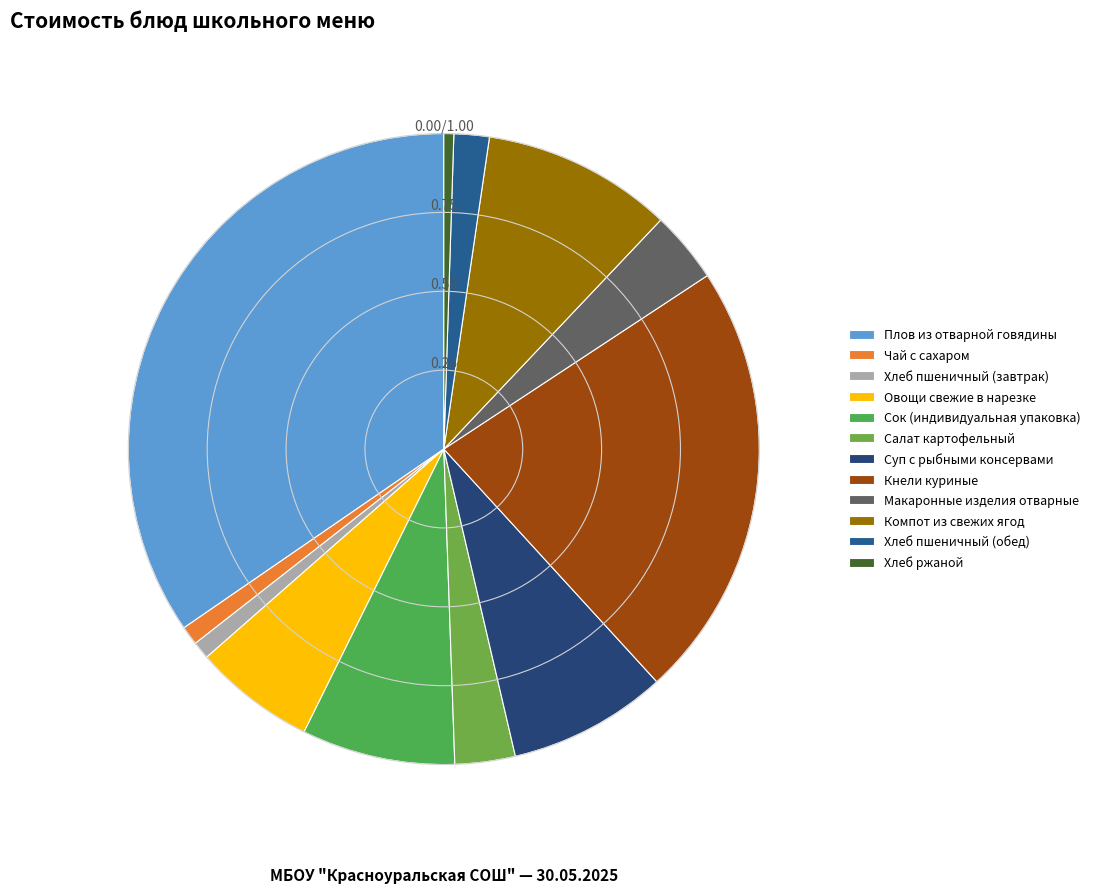

What is the largest slice in the pie chart?

Плов из отварной говядины